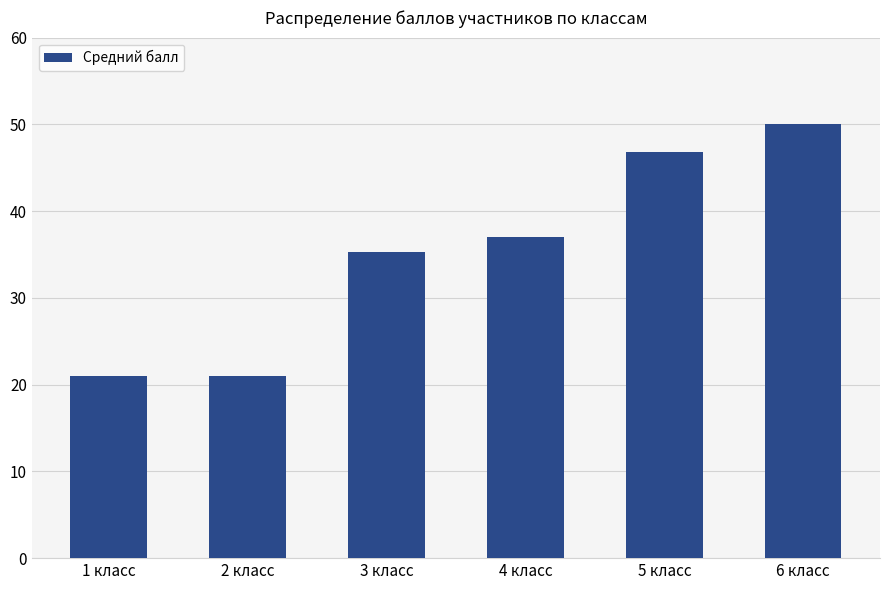

How many distinct data groups are displayed?

1